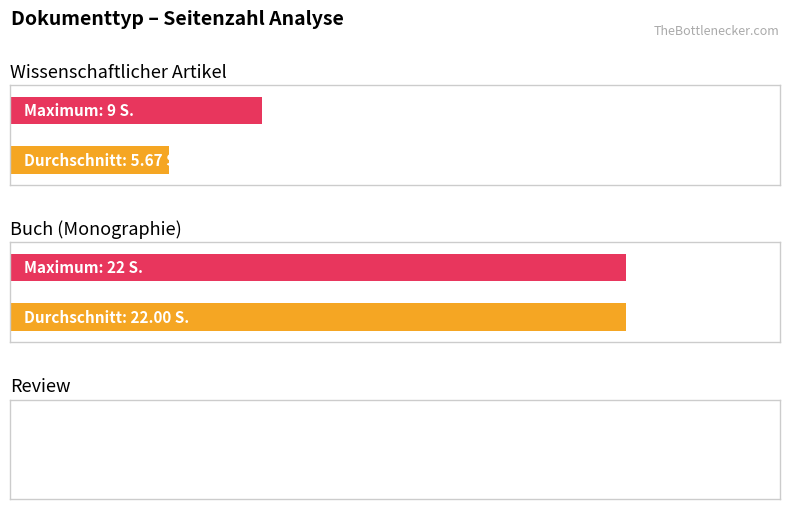

At which label does the data first exceed 5?

Wissenschaftlicher Artikel